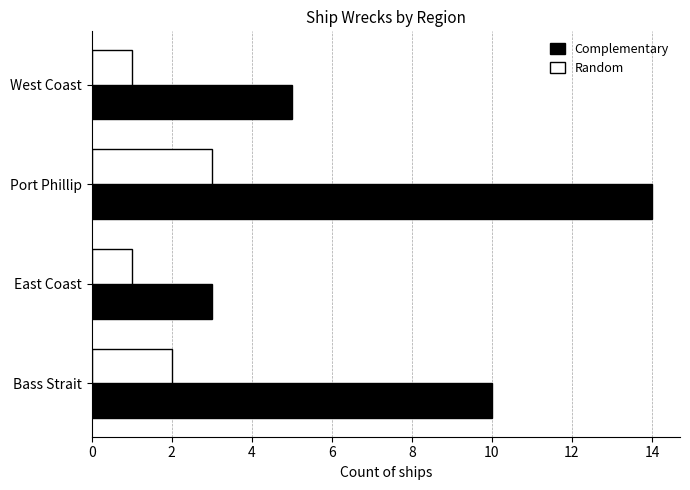

Count the Complementary values in the range 5 to 14.

3